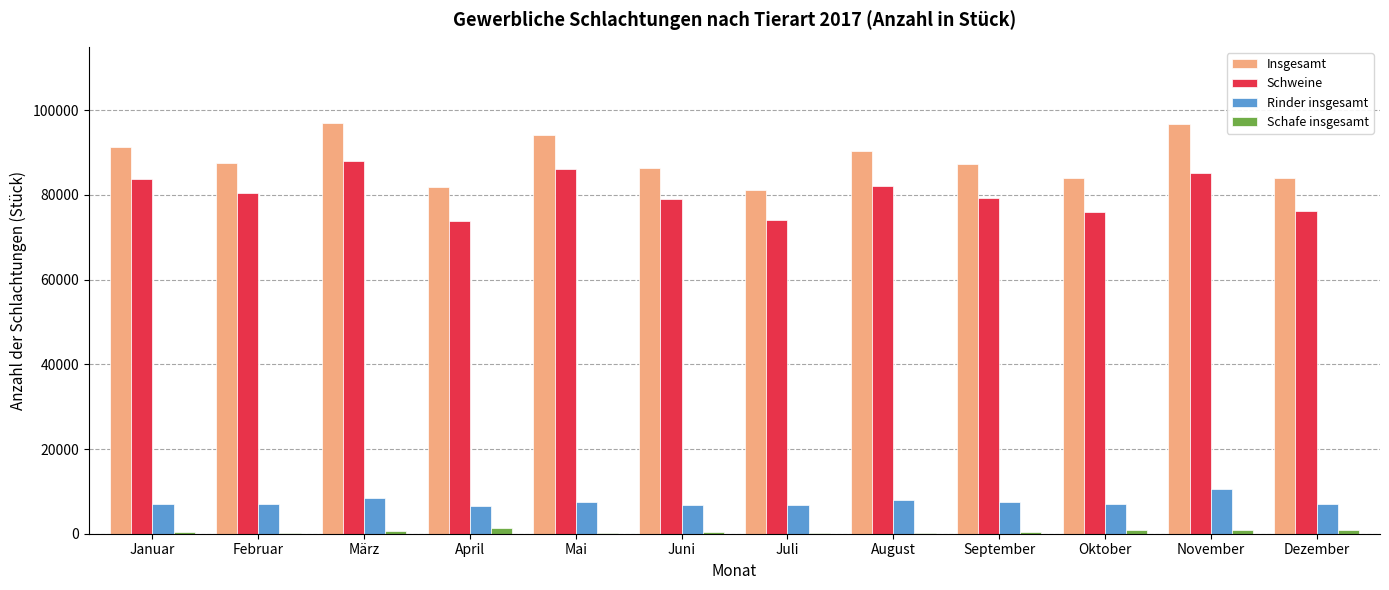

The Rinder insgesamt series shows 6845 at Juli. True or false?

True